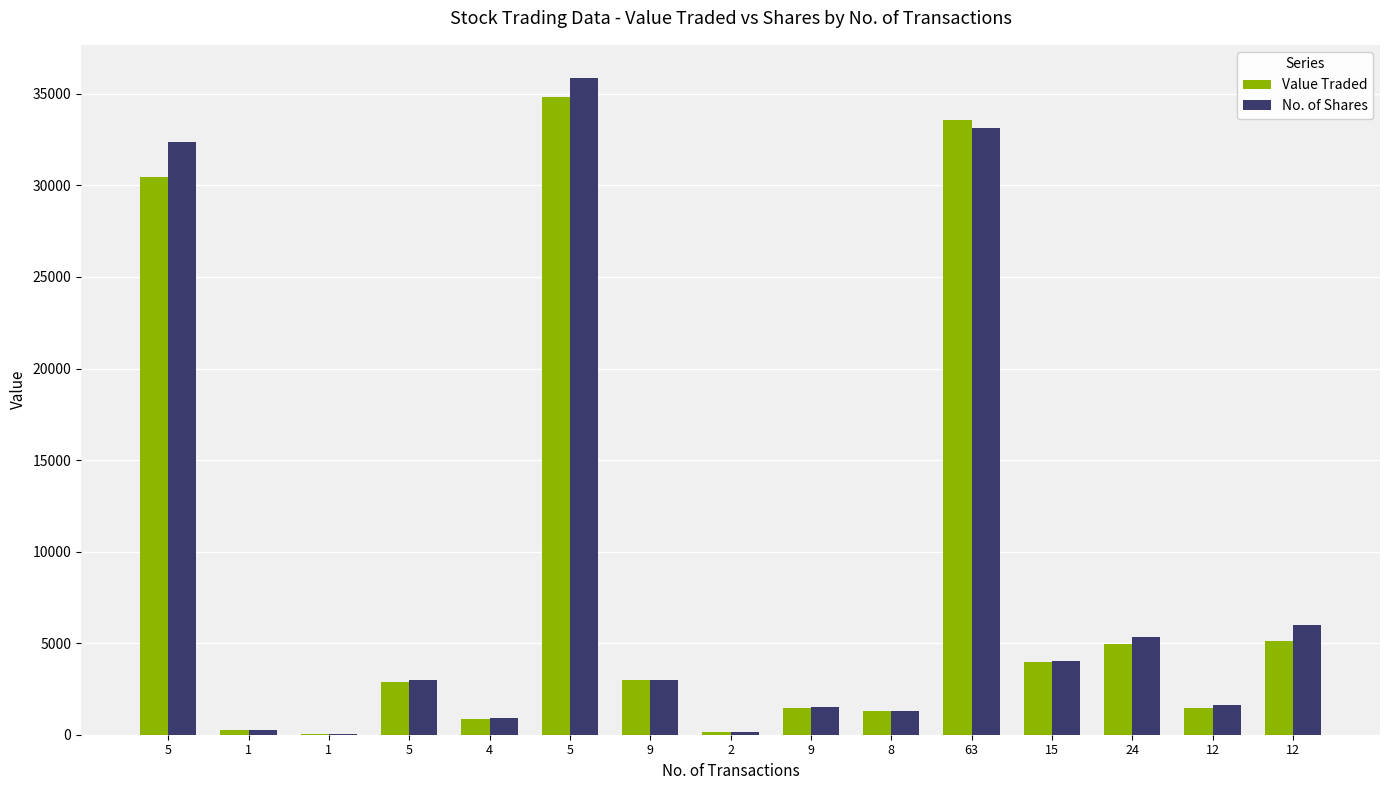

How many categories are shown in the chart?

15